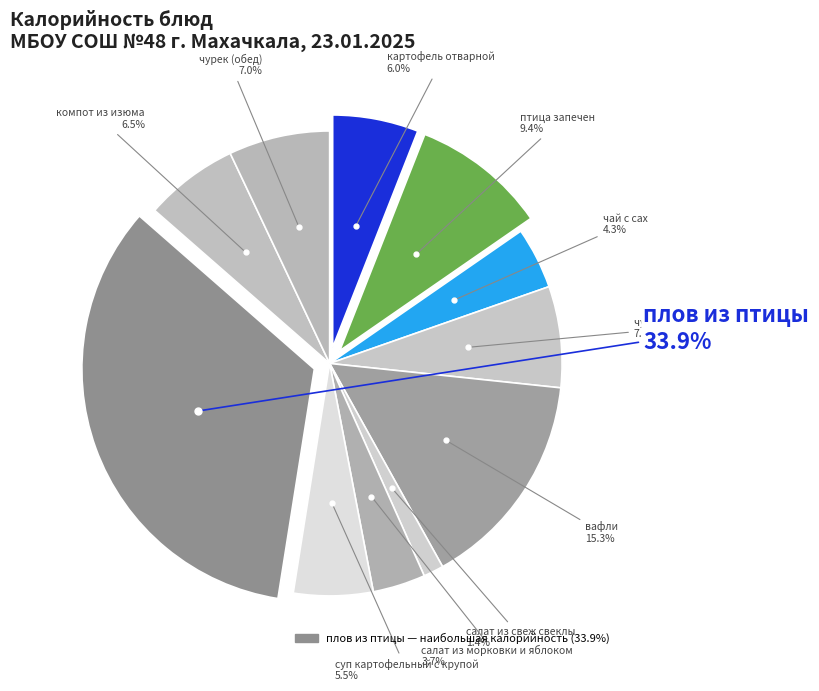

The салат из свеж свеклы slice represents 1% of the pie. True or false?

True